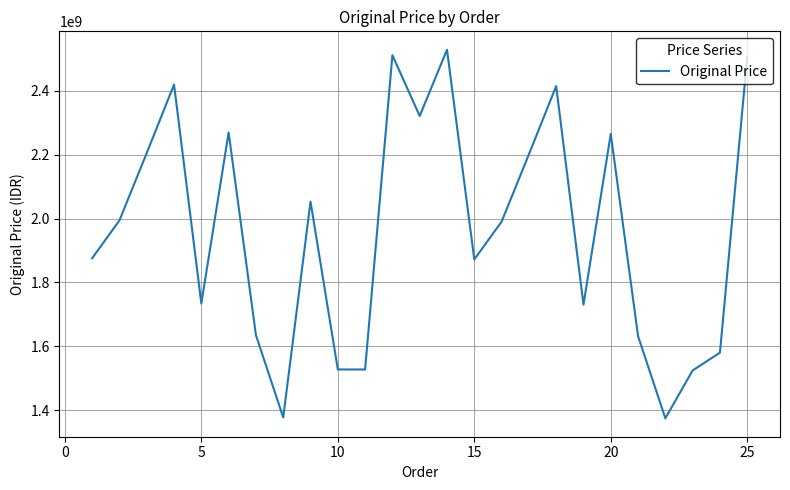

What is the sum of all values?

49068947197.1